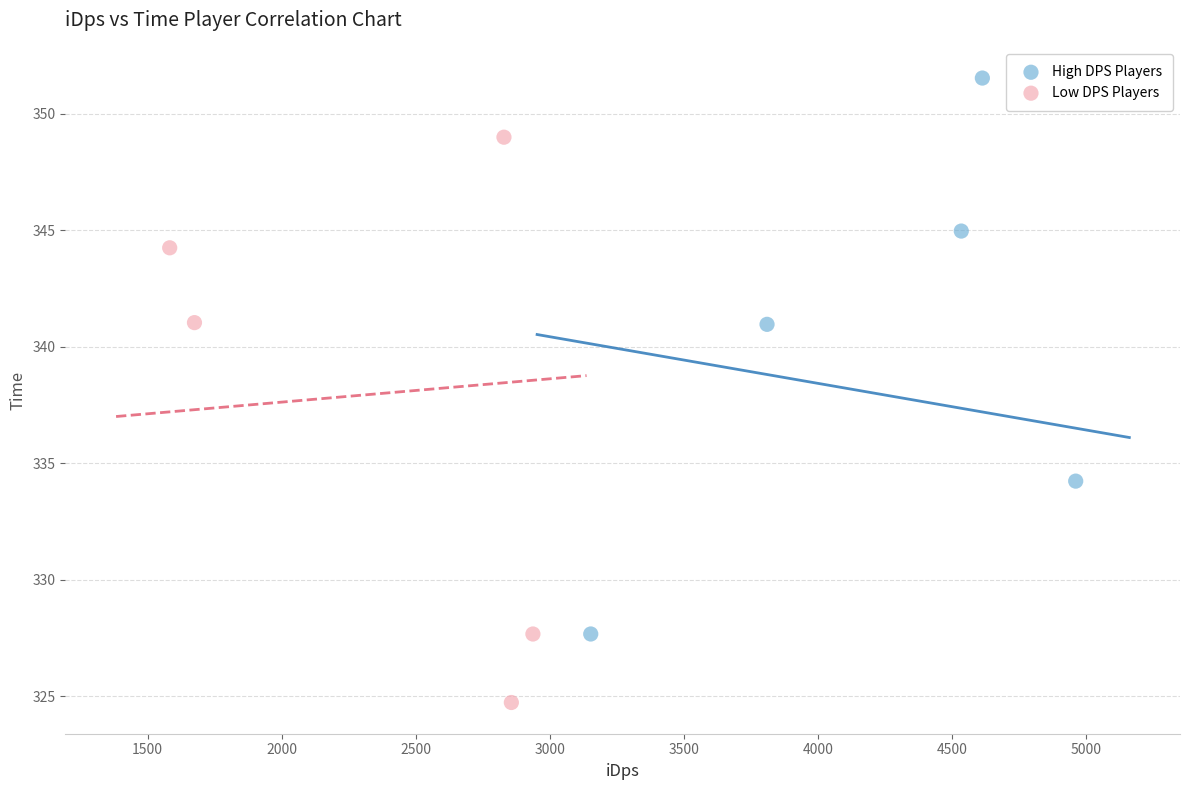

Which series contains the highest Y value?

High DPS Players